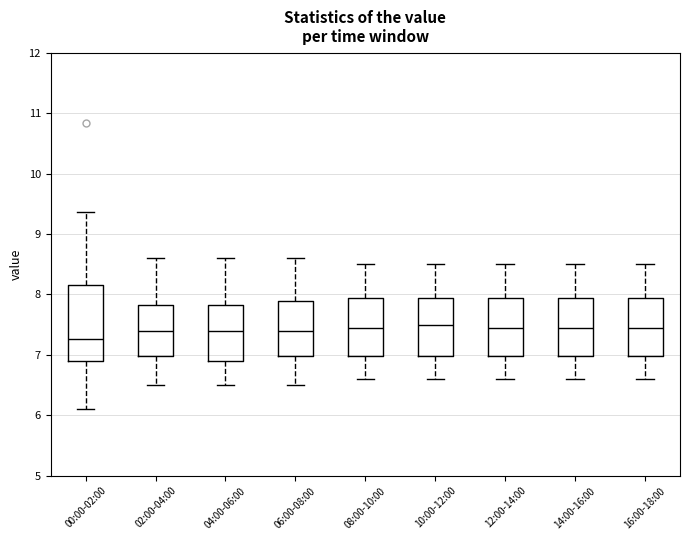

Reading left to right, transcribe this box plot: for each box, give where its median line is, the range the box spans, and where its two whiskers end, as read against the y-axis. The values are not printed on the chart, so give them approximately, as read against the axis.

00:00-02:00: median 7.3, box 6.9 to 8.2, whiskers 6.1 to 9.4
02:00-04:00: median 7.4, box 7.0 to 7.8, whiskers 6.5 to 8.6
04:00-06:00: median 7.4, box 6.9 to 7.8, whiskers 6.5 to 8.6
06:00-08:00: median 7.4, box 7.0 to 7.9, whiskers 6.5 to 8.6
08:00-10:00: median 7.5, box 7.0 to 8.0, whiskers 6.6 to 8.5
10:00-12:00: median 7.5, box 7.0 to 8.0, whiskers 6.6 to 8.5
12:00-14:00: median 7.5, box 7.0 to 8.0, whiskers 6.6 to 8.5
14:00-16:00: median 7.5, box 7.0 to 8.0, whiskers 6.6 to 8.5
16:00-18:00: median 7.5, box 7.0 to 8.0, whiskers 6.6 to 8.5